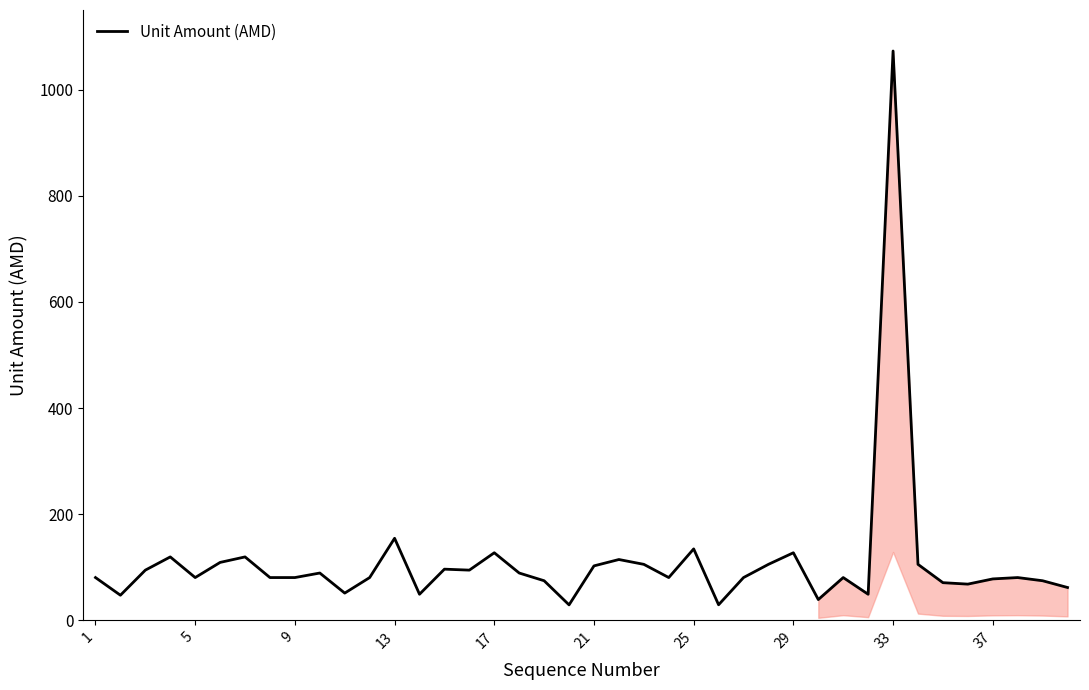

What is the difference between the maximum and minimum values?

1043.6